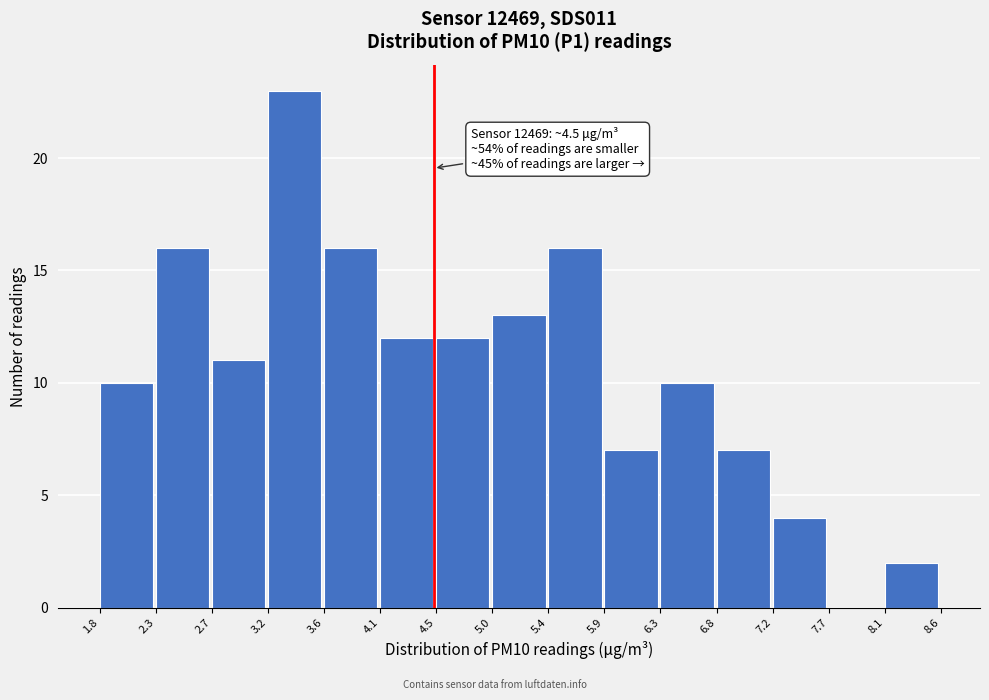

Over which range of the x-axis is the bar tallest?

3.2 to 3.6